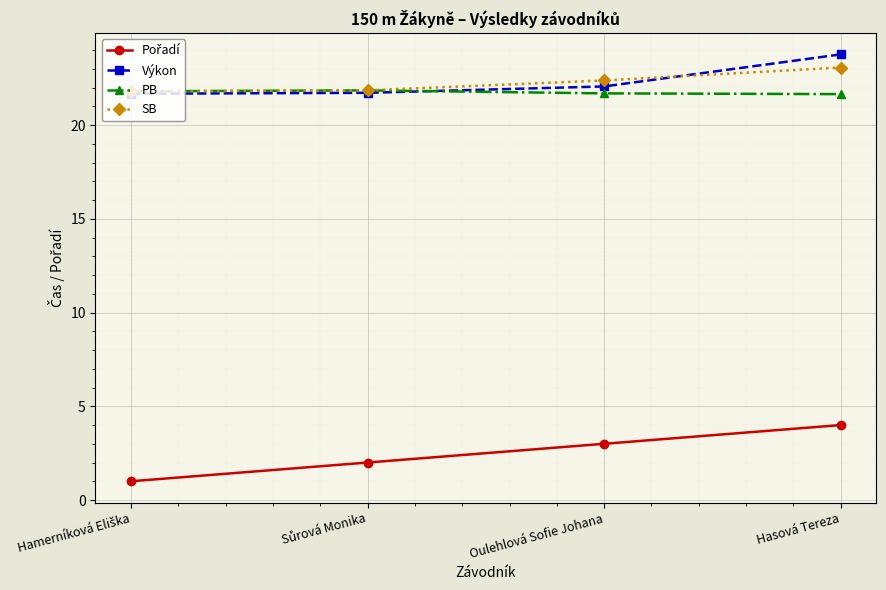

What value does the Výkon series have at Hasová Tereza?

23.8